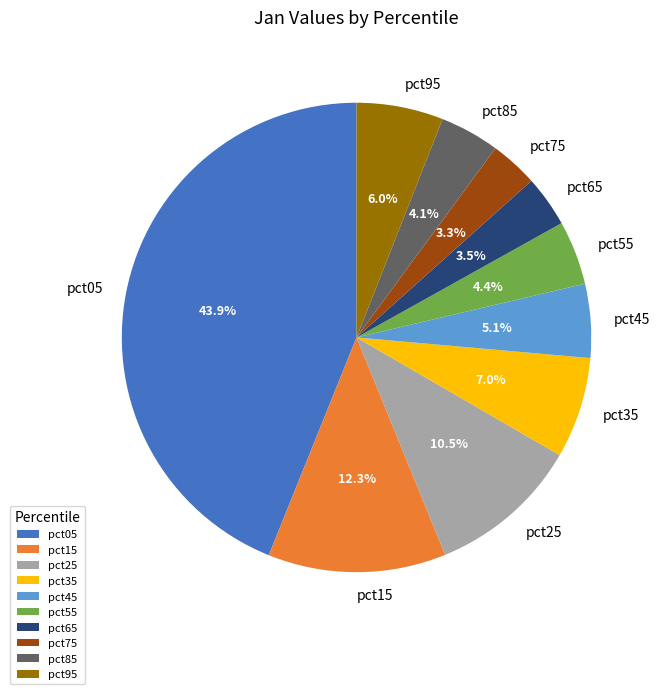

Which has a higher value, pct35 or pct65?

pct35